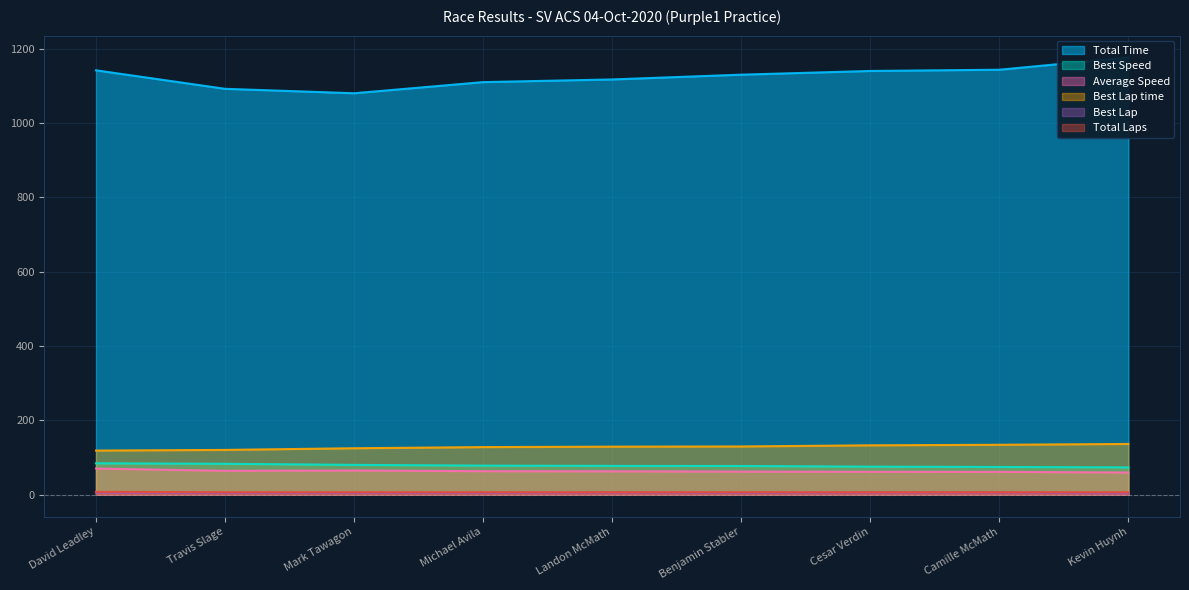

Between Travis Slage and Kevin Huynh, which series saw the biggest shift?

Total Time